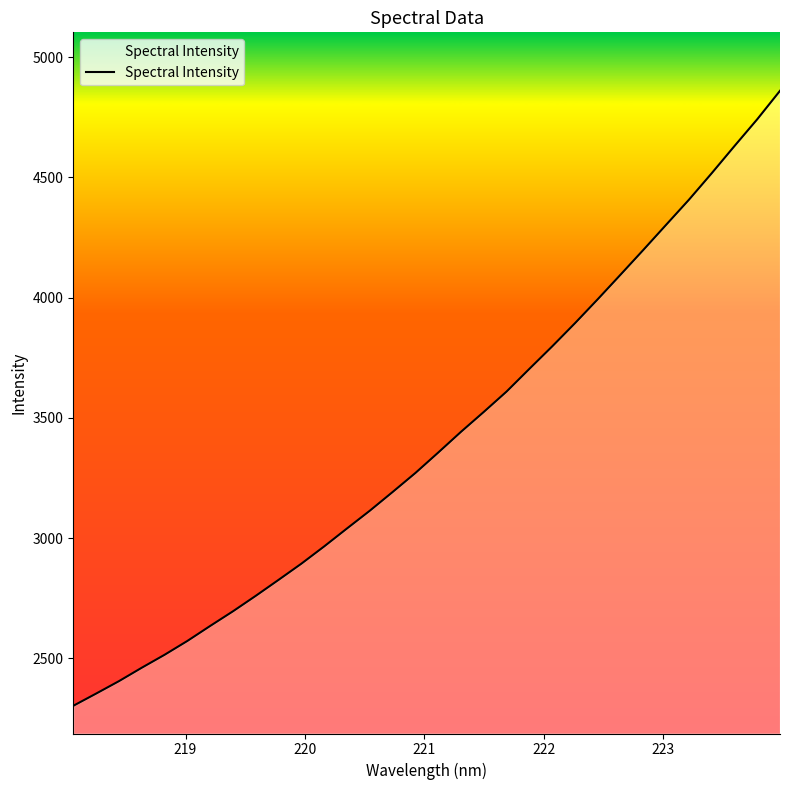

What is the minimum value shown in the chart?

2303.1